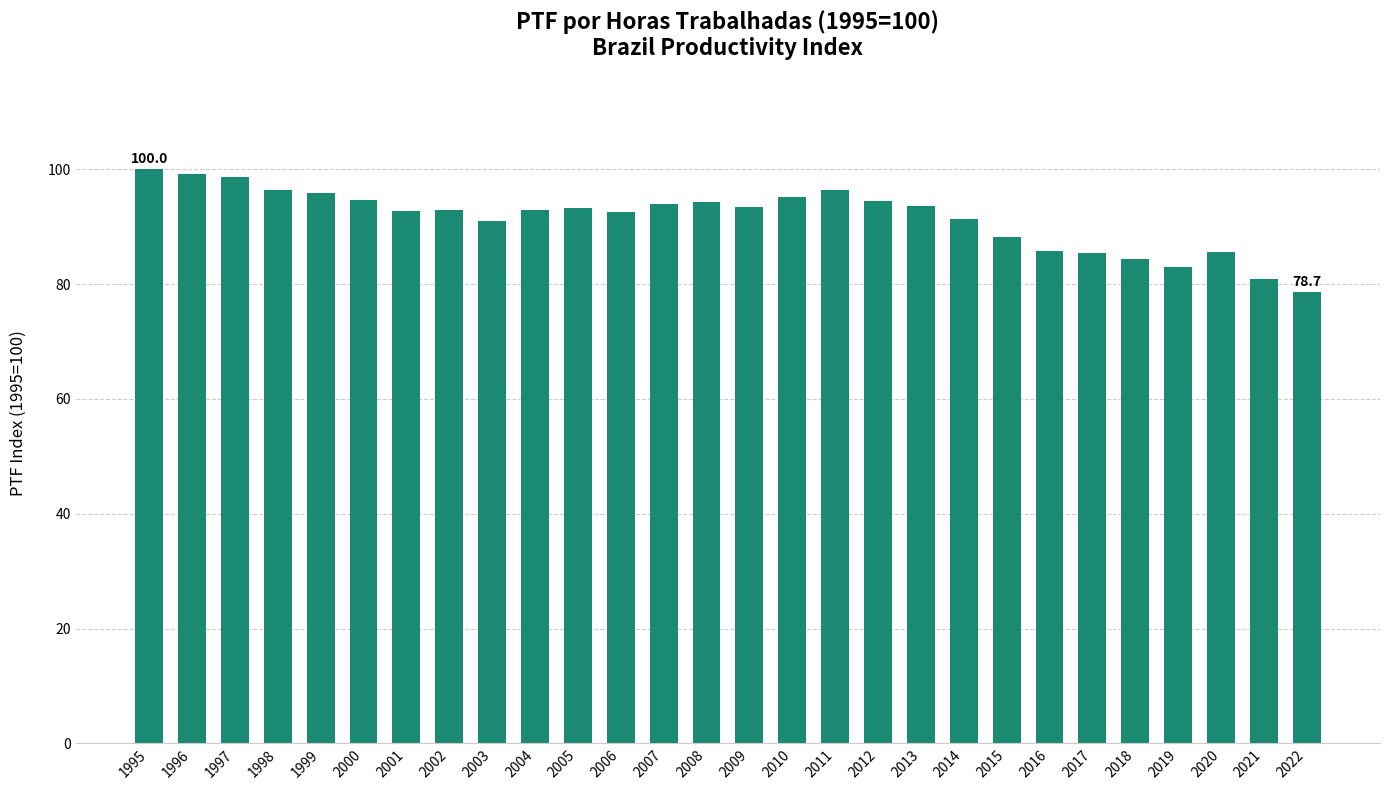

How many categories are shown in the chart?

28